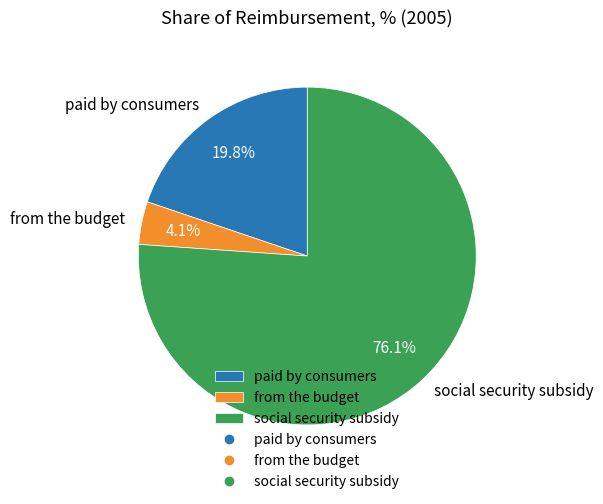

Combined, do from the budget and paid by consumers account for over 50%?

No